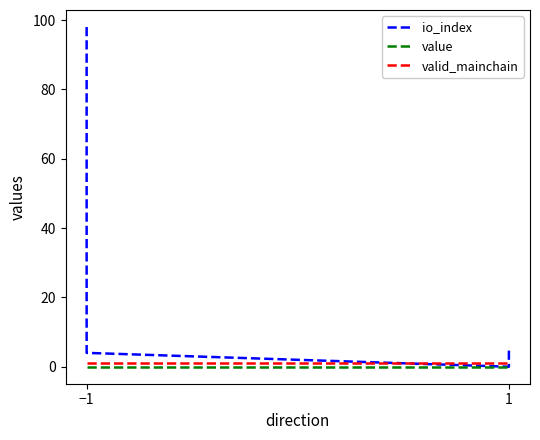

Which series has the widest spread of values?

io_index